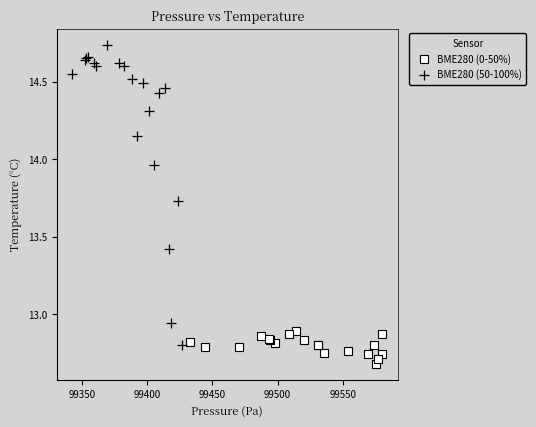

Which series reaches the maximum Y coordinate?

BME280 (50-100%)